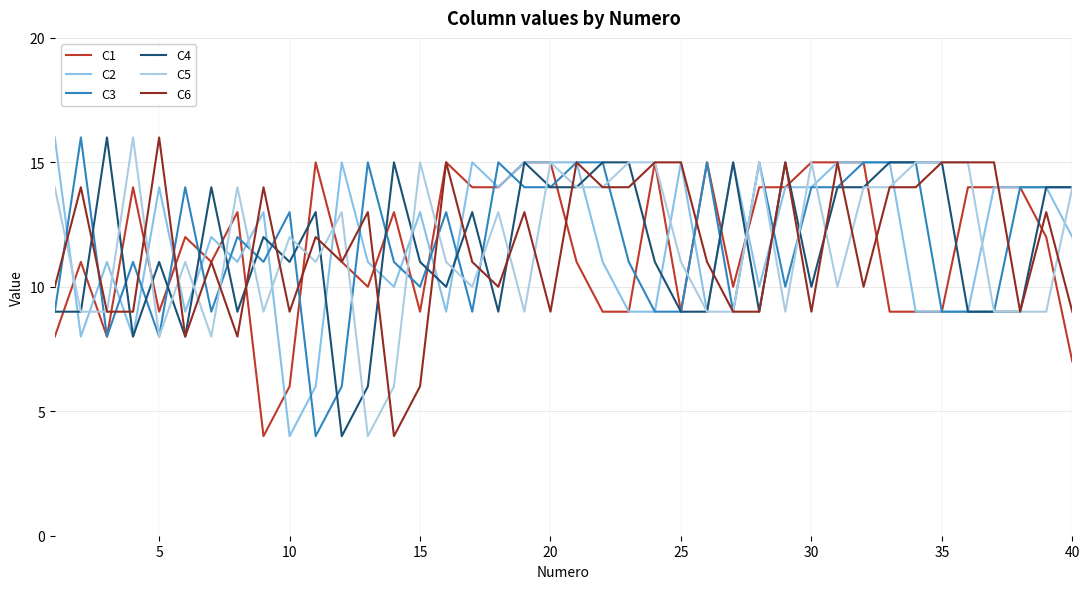

How many lines are shown in the chart?

6